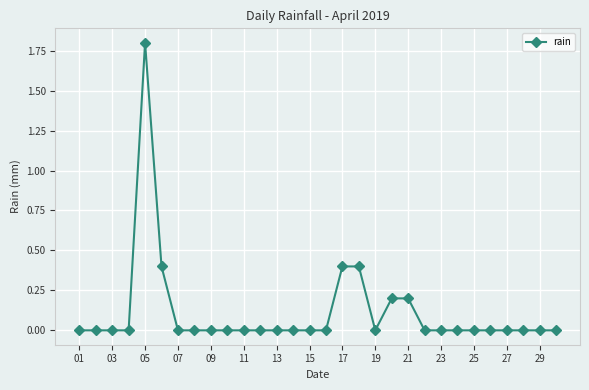

Does the chart have visible grid lines?

Yes